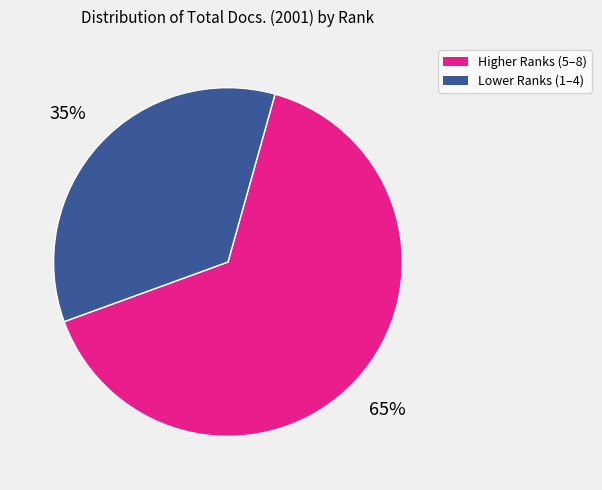

To the nearest percent, what is the average slice percentage?

50%